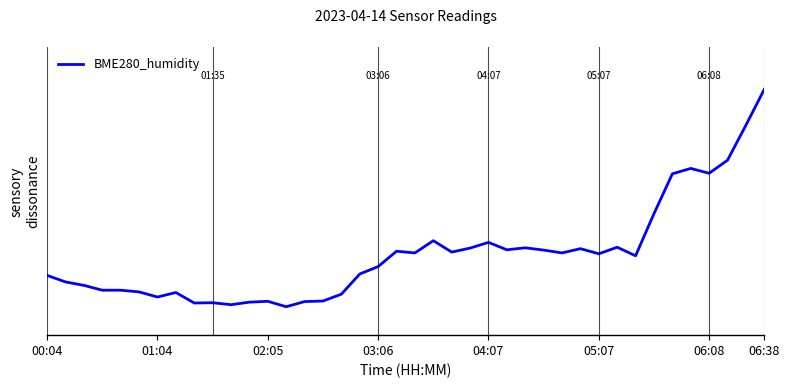

Does the chart have visible grid lines?

No